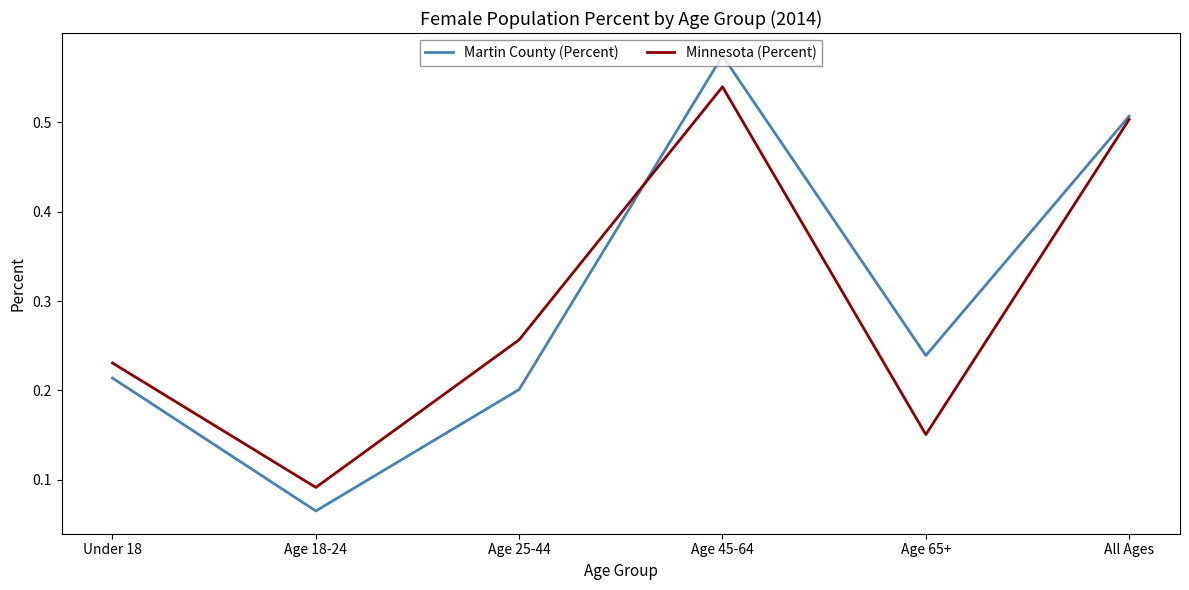

How many lines are shown in the chart?

2